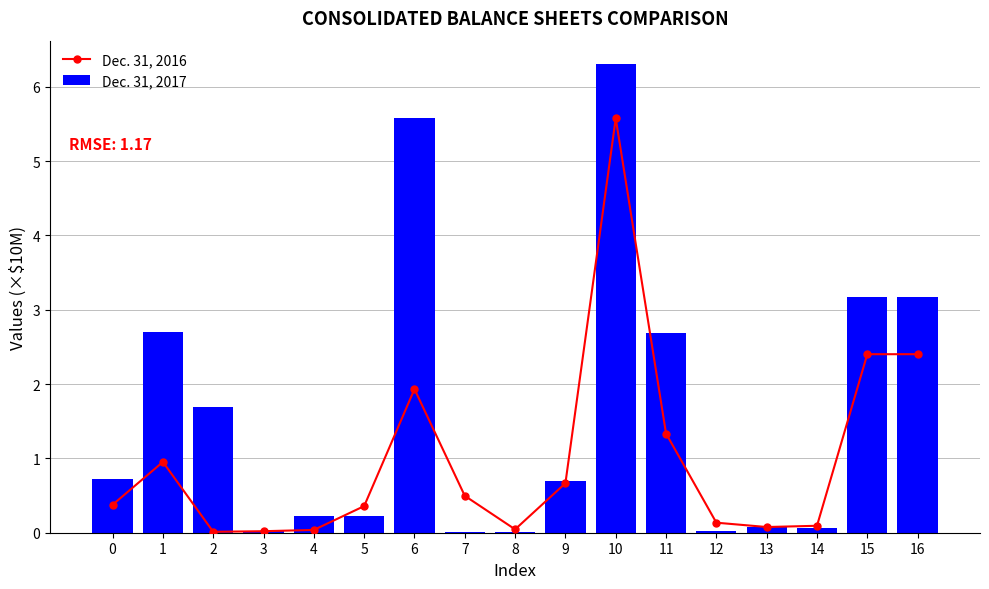

True or false: Dec. 31, 2016 has a value of 0.0 at 2.

False